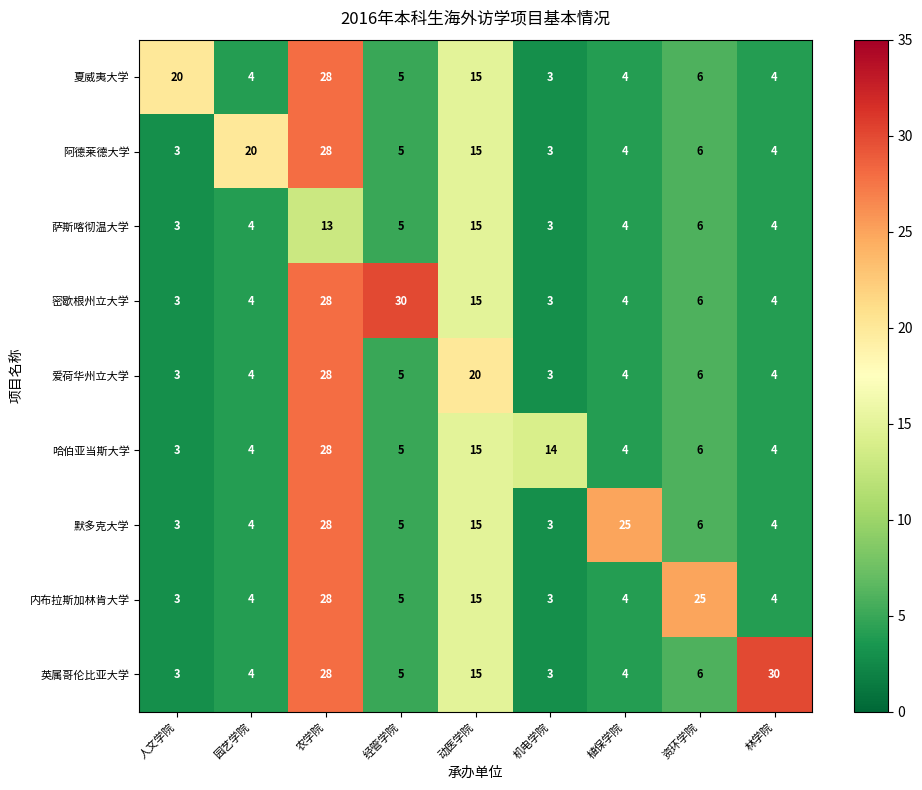

The 夏威夷大学 series shows 6 at 资环学院. True or false?

True